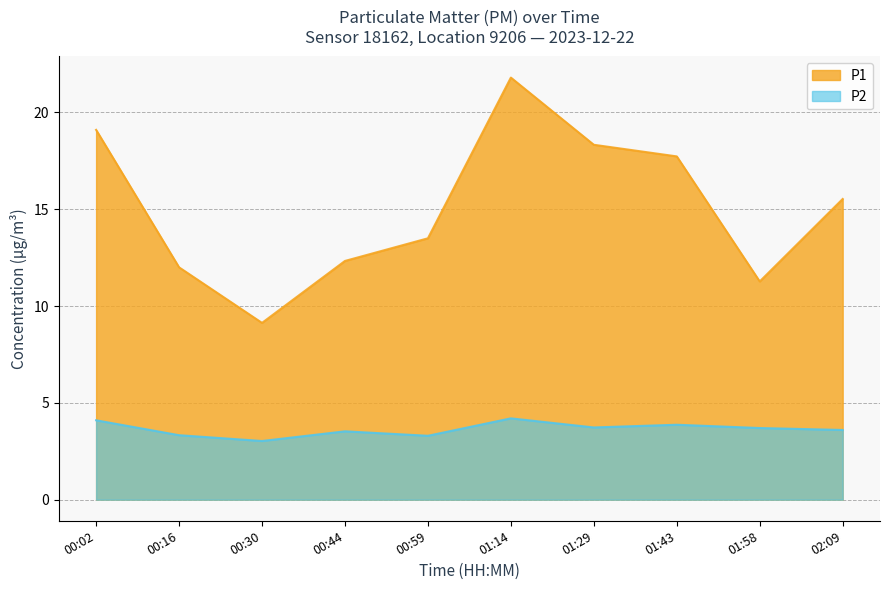

What are all the series names shown in the legend?

P1, P2